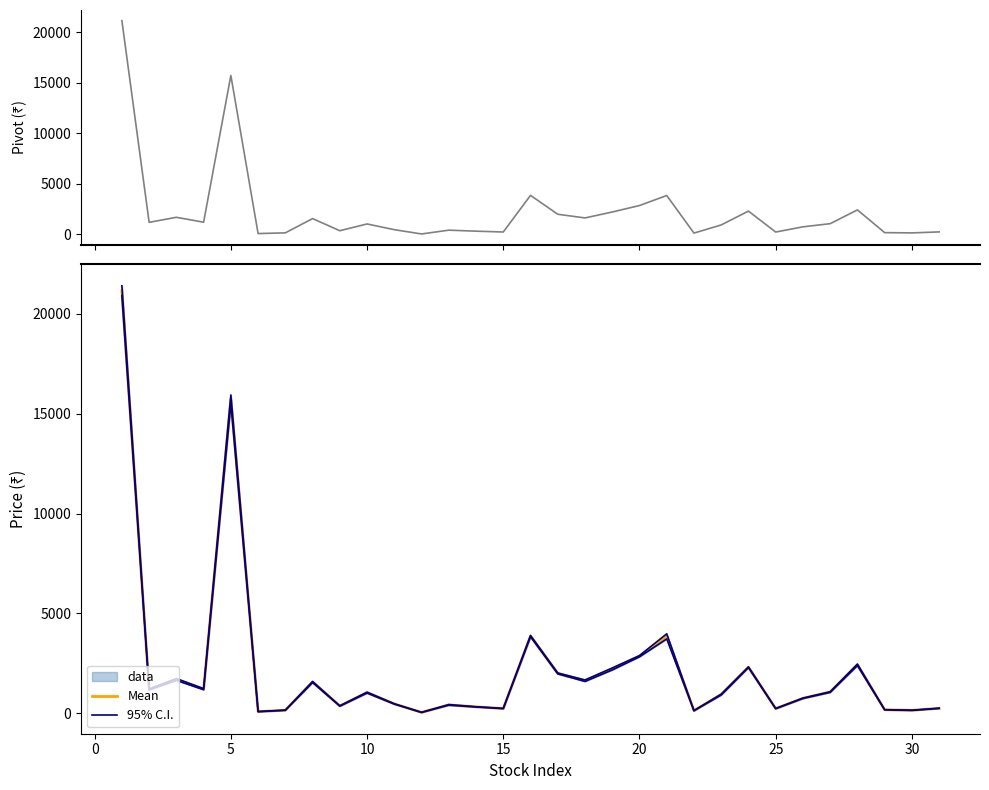

The value of Mean at 20 is 1086.6. True or false?

False